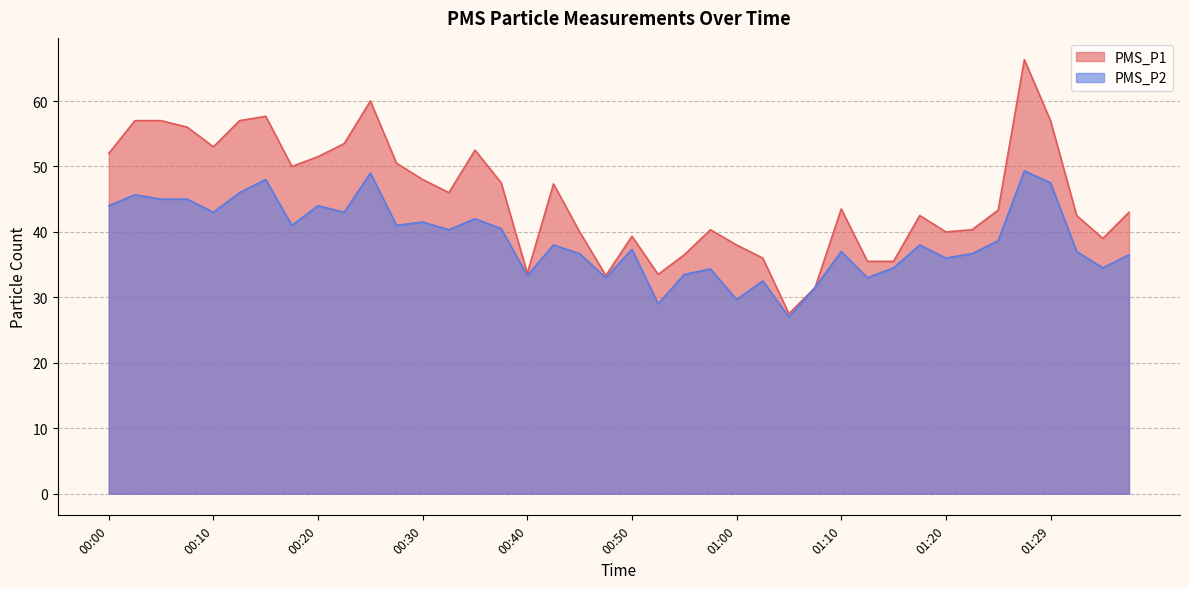

True or false: PMS_P1 has more than 2 interior local peaks.

True